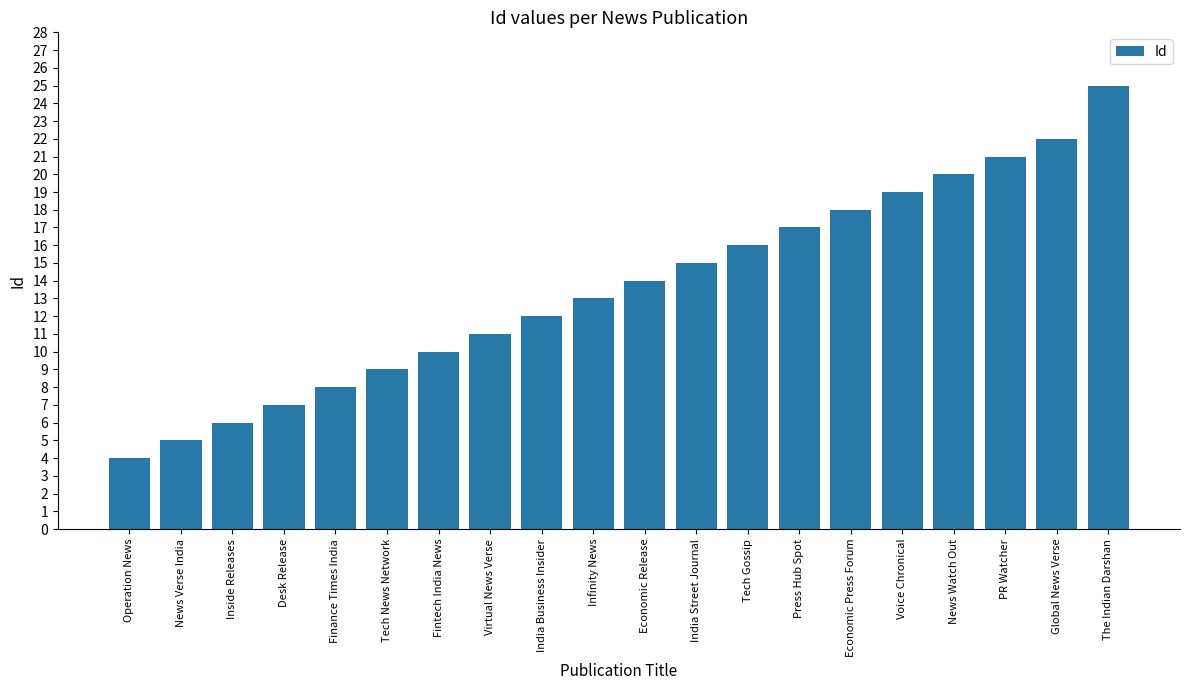

Rank the categories by value from lowest to highest.

Operation News, News Verse India, Inside Releases, Desk Release, Finance Times India, Tech News Network, Fintech India News, Virtual News Verse, India Business Insider, Infinity News, Economic Release, India Street Journal, Tech Gossip, Press Hub Spot, Economic Press Forum, Voice Chronical, News Watch Out, PR Watcher, Global News Verse, The Indian Darshan